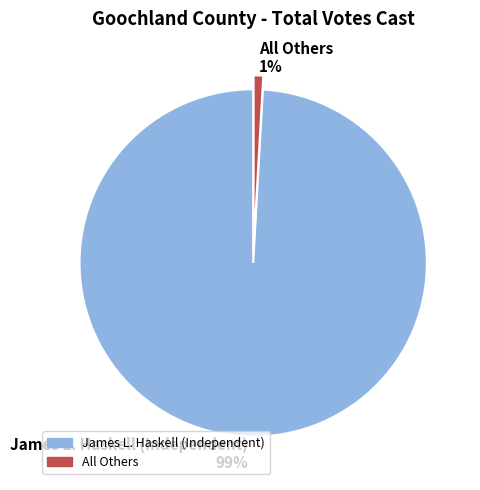

Which slice is the largest?

James L. Haskell (Independent)